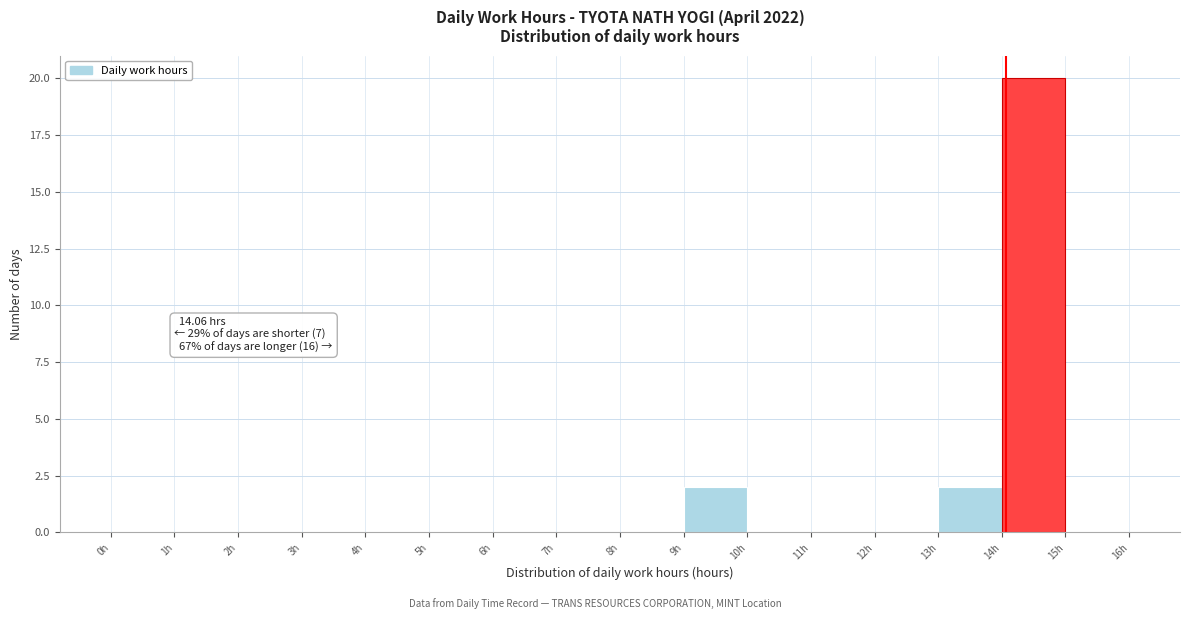

Over which range of the x-axis is the bar tallest?

14 to 15